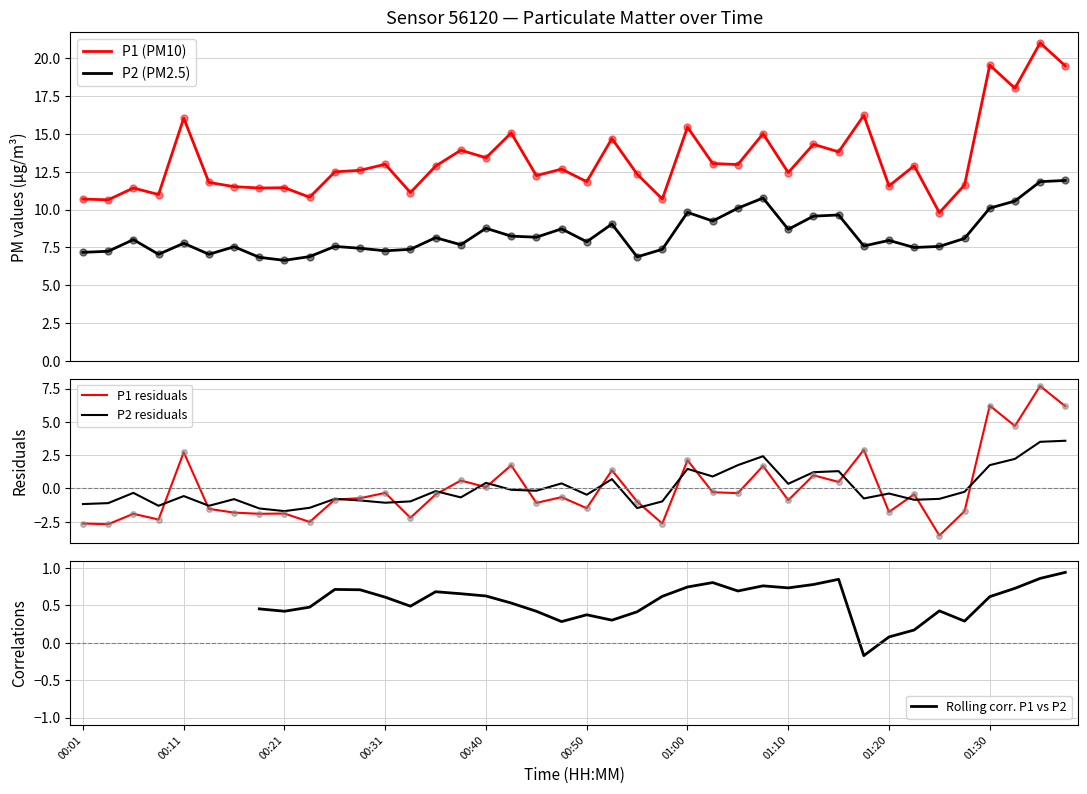

What is the spread (max minus min) of values at 37?

17.3